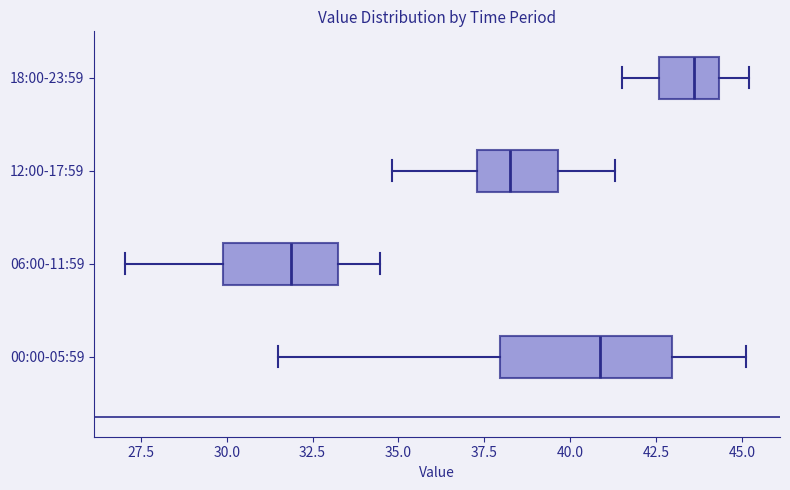

Comparing the boxes themselves (not the whiskers), which one is the widest?

00:00-05:59